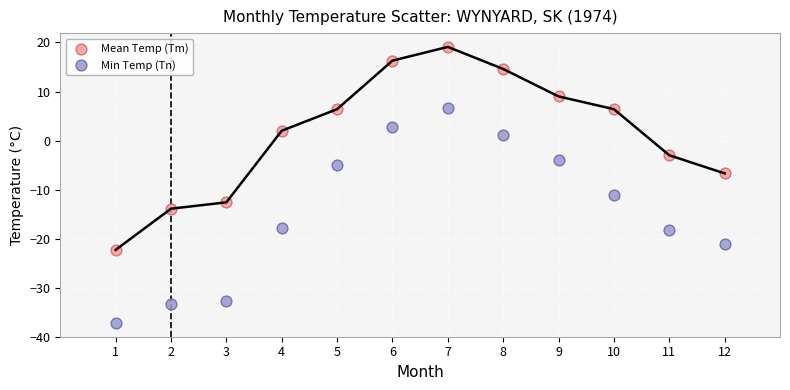

In the Min Temp (Tn) series, what Y value is closest to -15?

-17.8